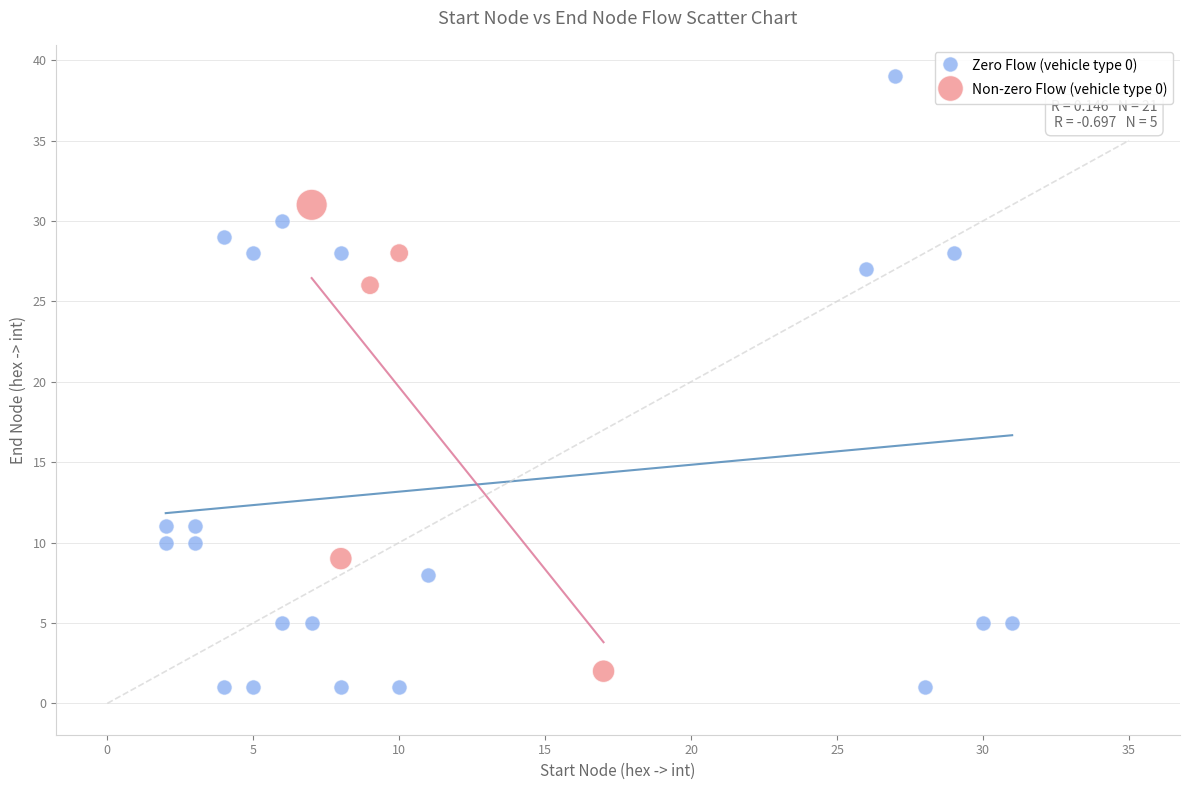

Which series has the widest spread of Y values?

Zero Flow (vehicle type 0)